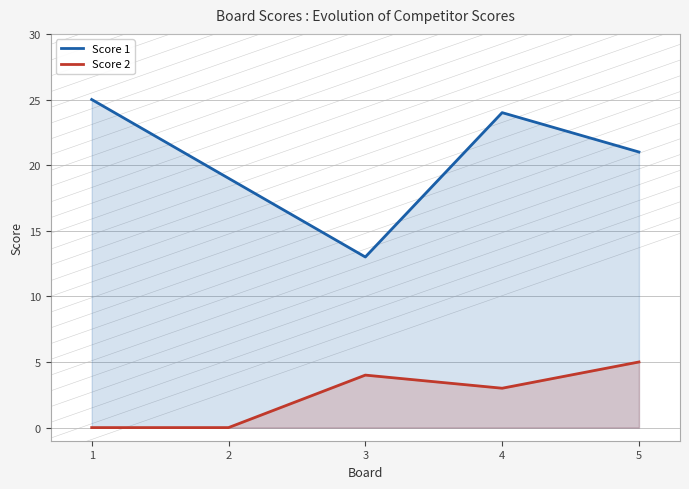

How many interior local peaks does the Score 1 series have?

1